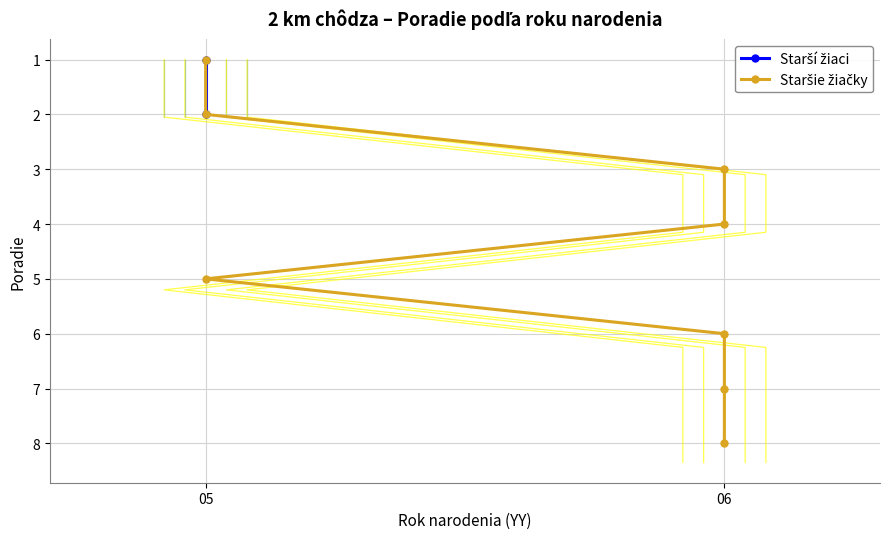

At which label is the value closest to 4?

06